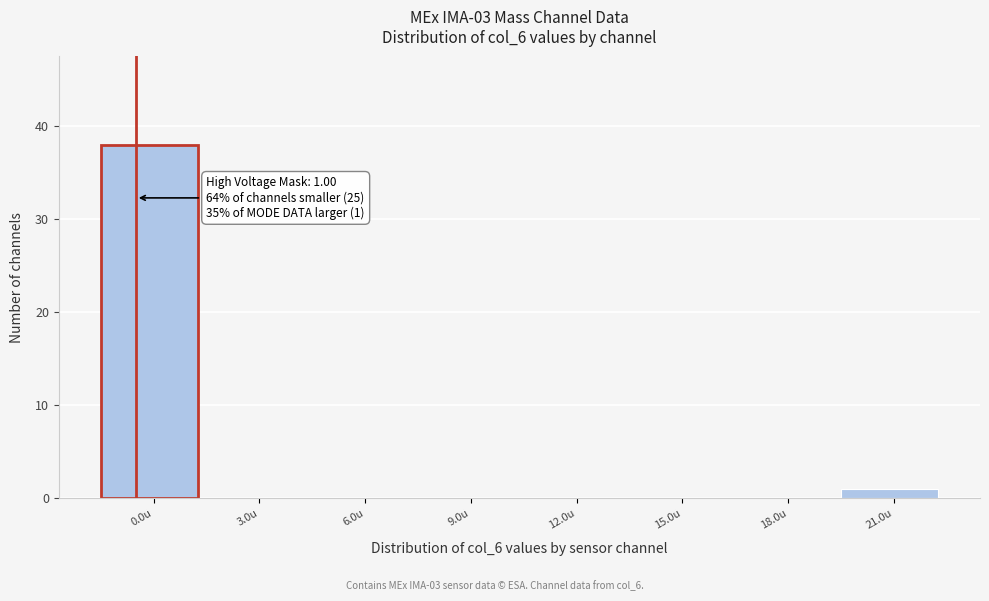

Reading right to left, list all the values displayed in this chart.

21.0u=1	18.0u=0	15.0u=0	12.0u=0	9.0u=0	6.0u=0	3.0u=0	0.0u=38